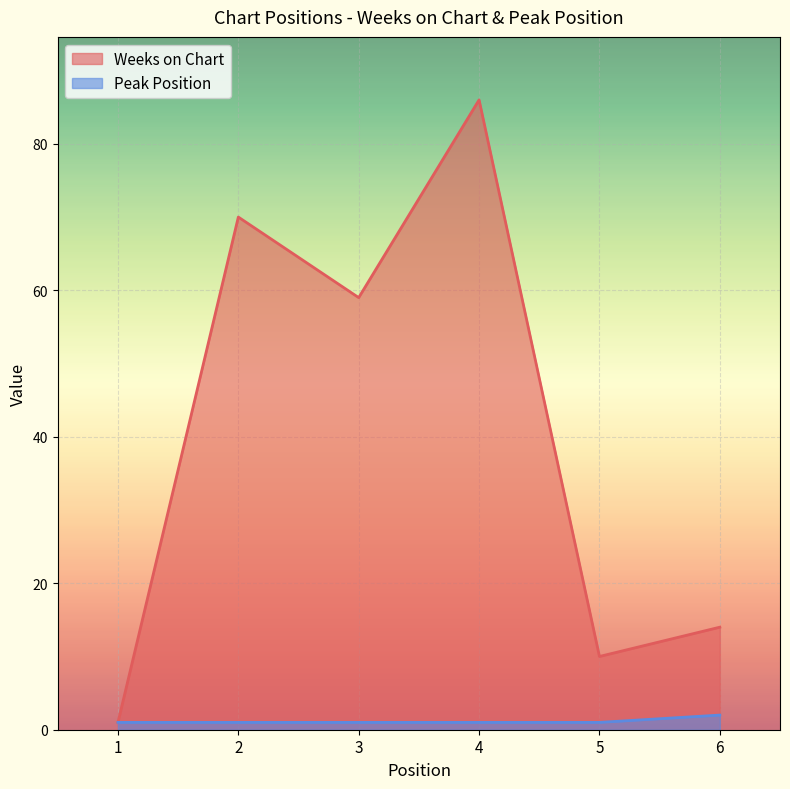

At which category does Weeks on Chart reach its first local valley?

3